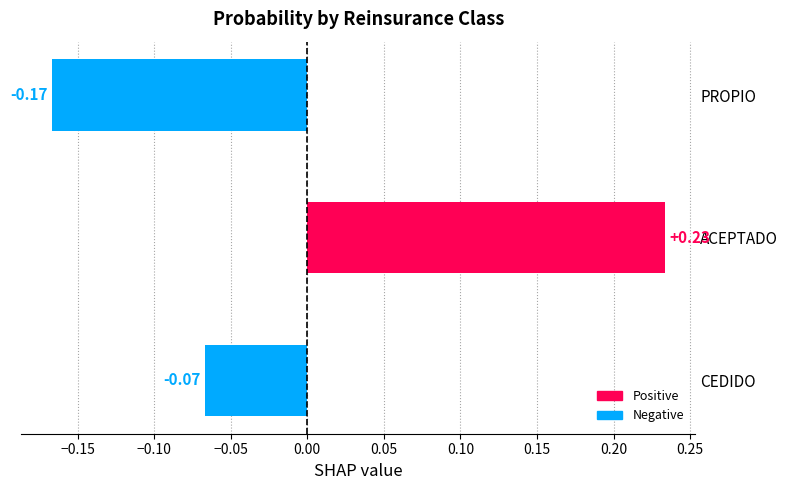

At which label is the value closest to 0?

CEDIDO